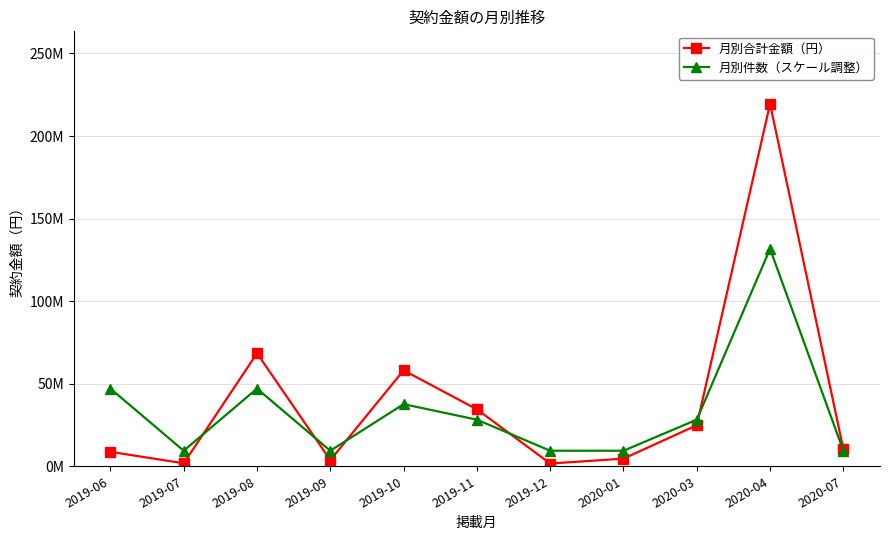

What is the difference between the maximum and minimum values in the 月別合計金額（円） series?

217846818.0